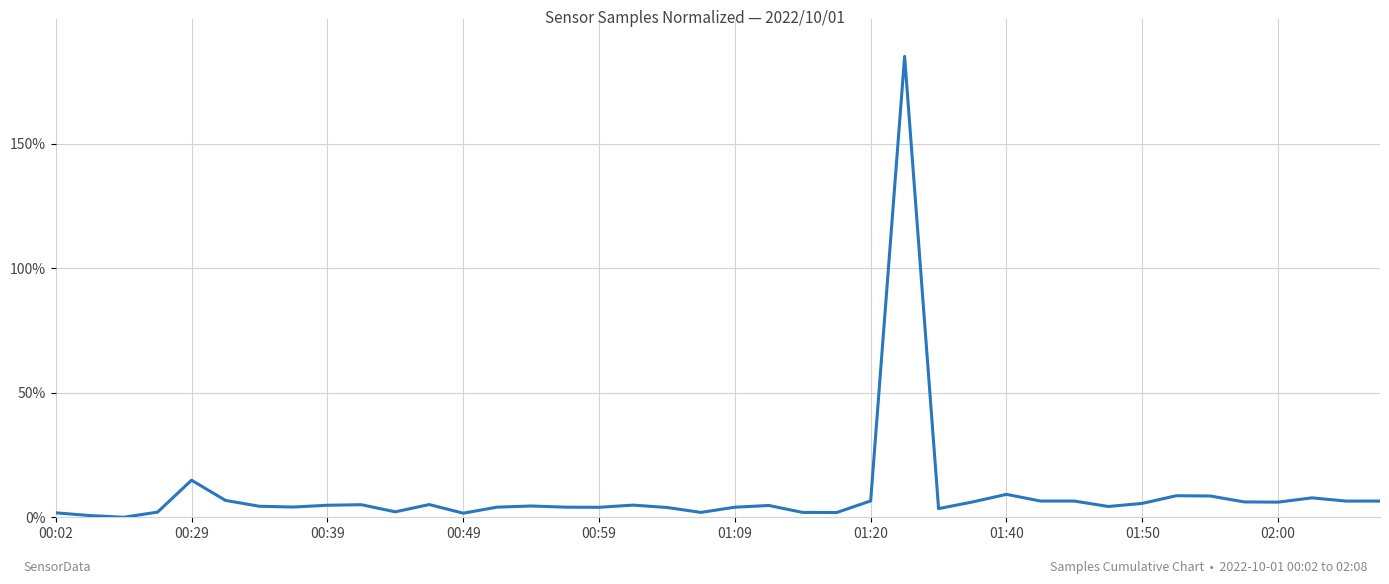

What is the maximum value shown in the chart?

185.0